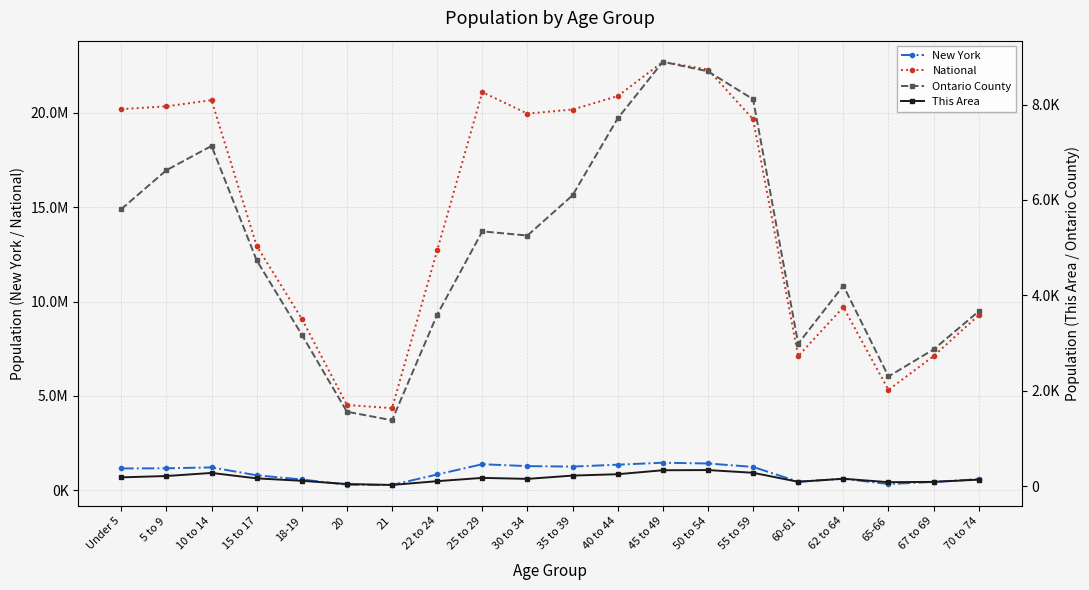

What are all the series names shown in the legend?

New York, National, Ontario County, This Area